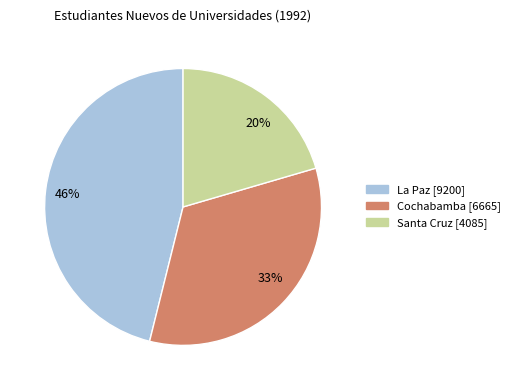

To the nearest percent, what portion does 46% represent?

46%